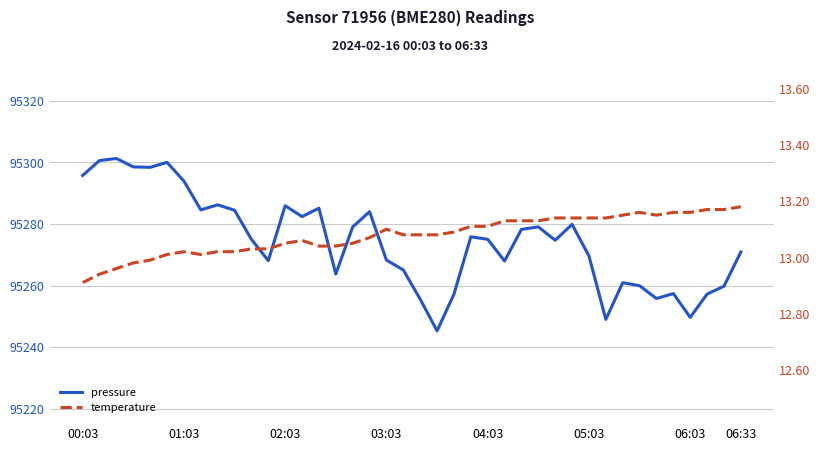

Which series changed the most between 02:03 and 14?

pressure